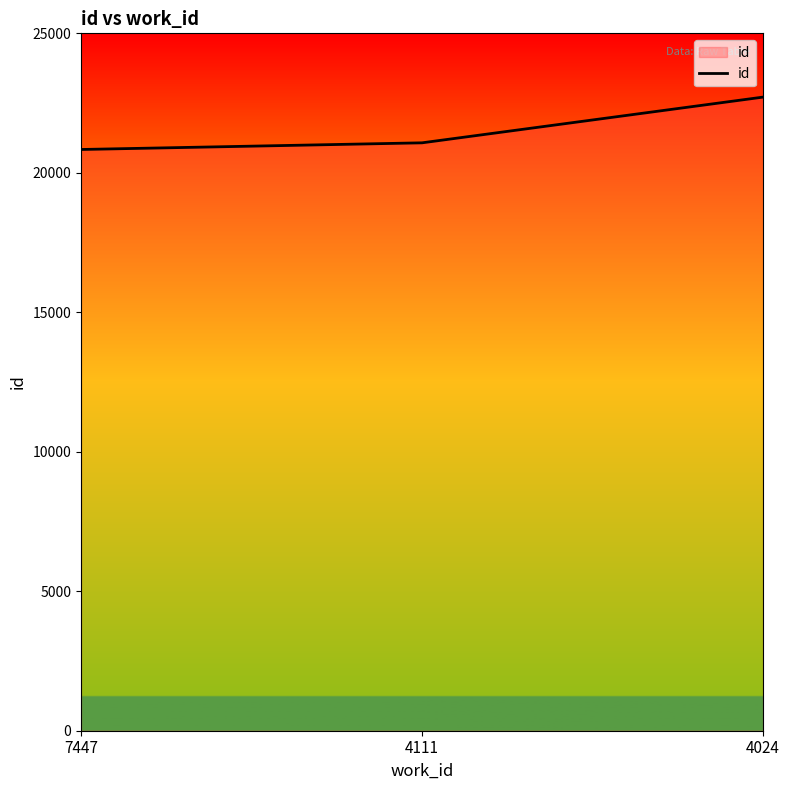

True or false: the data shows 5101 at 4111.

False